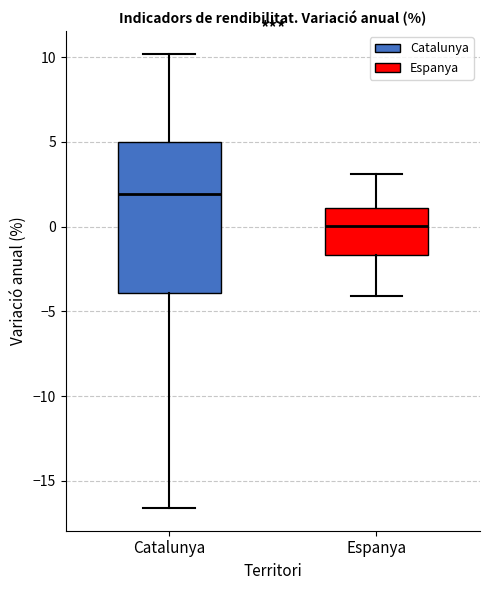

Reading left to right, transcribe this box plot: for each box, give where its median line is, the range the box spans, and where its two whiskers end, as read against the y-axis. The values are not printed on the chart, so give them approximately, as read against the axis.

Catalunya: median 2.0, box -4.0 to 5.0, whiskers -16.5 to 10.0
Espanya: median 0.0, box -1.5 to 1.0, whiskers -4.0 to 3.0